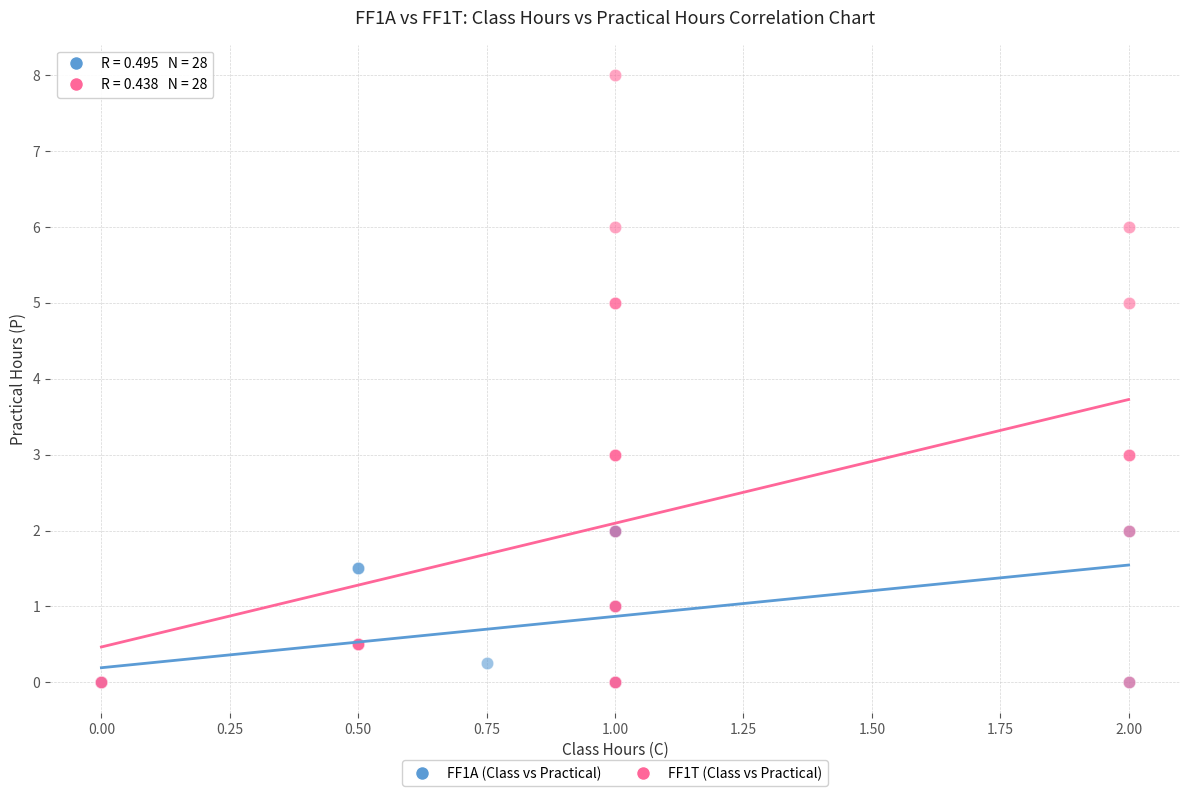

Which series reaches the maximum Y coordinate?

FF1T (Class vs Practical)